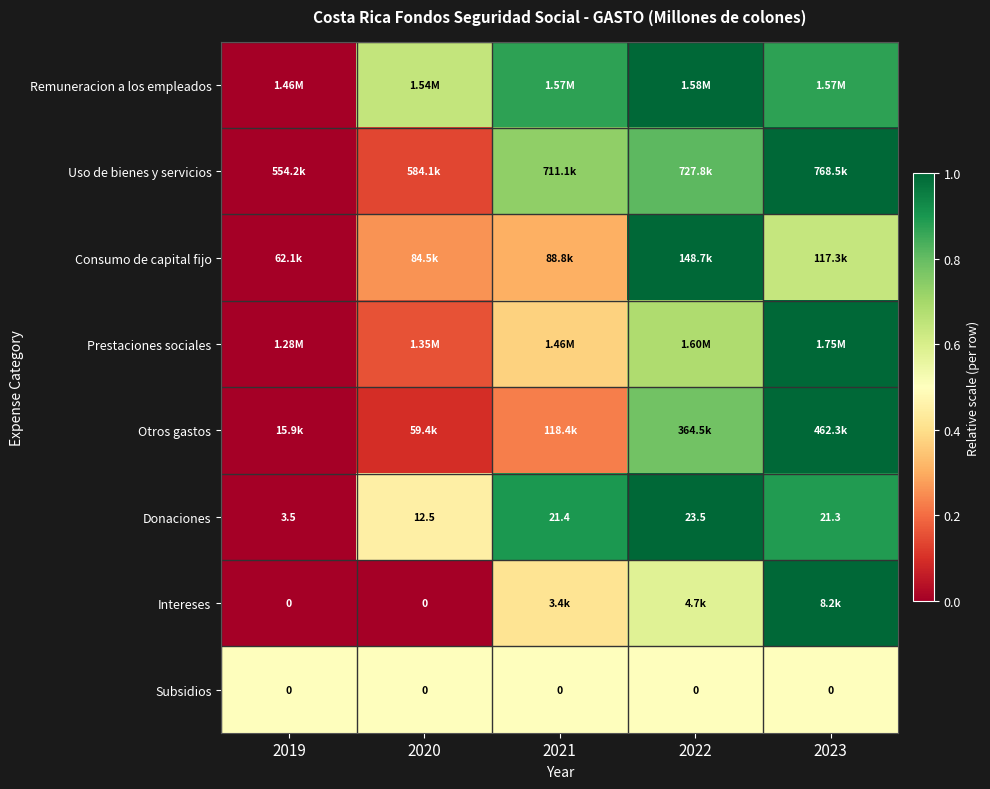

What is the difference between the Otros gastos values at 2019 and 2020?

0.1